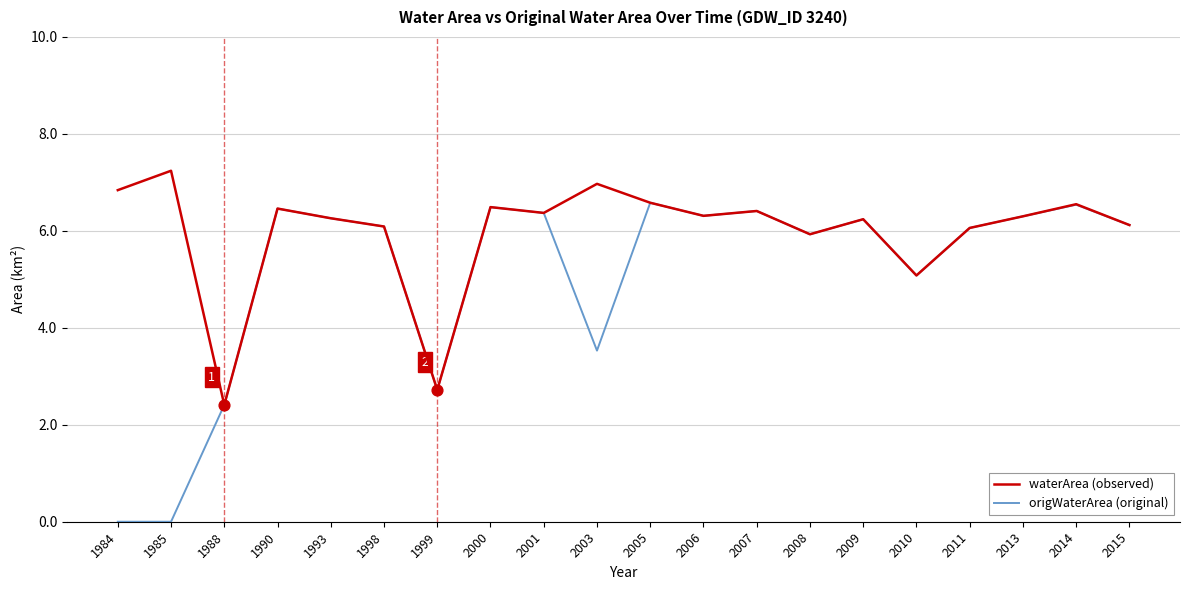

What are all the series names shown in the legend?

waterArea (observed), origWaterArea (original)